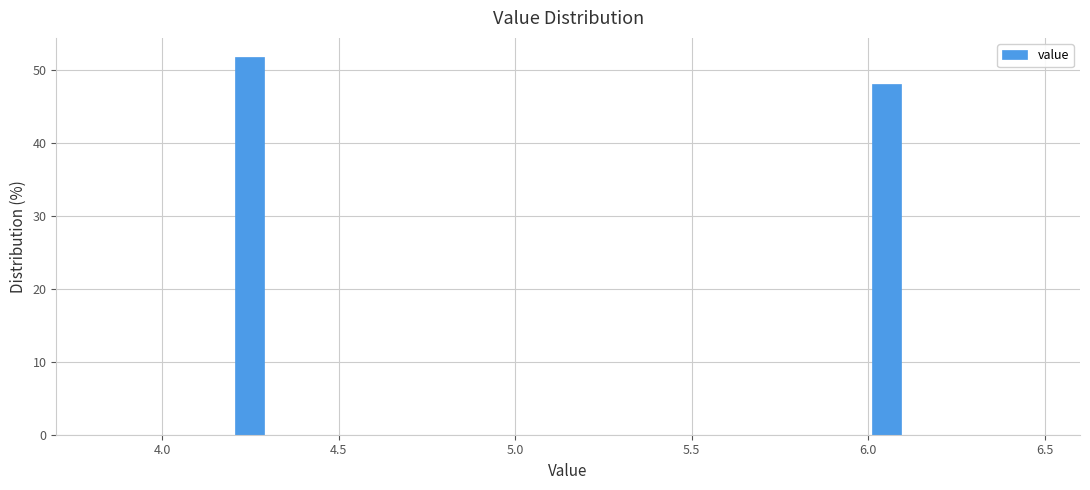

Read against the x-axis, roughly where is the centre of the tallest bar?

4.25